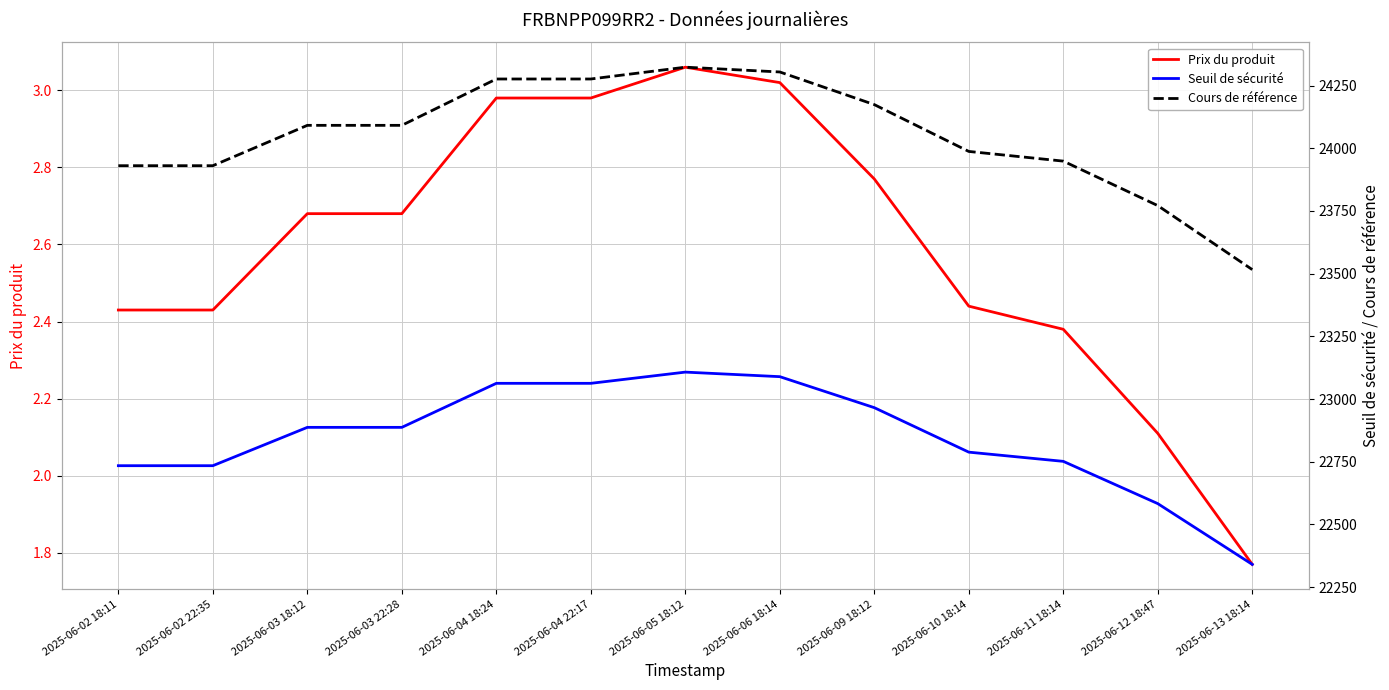

True or false: Prix du produit and Seuil de sécurité cross at least once.

False